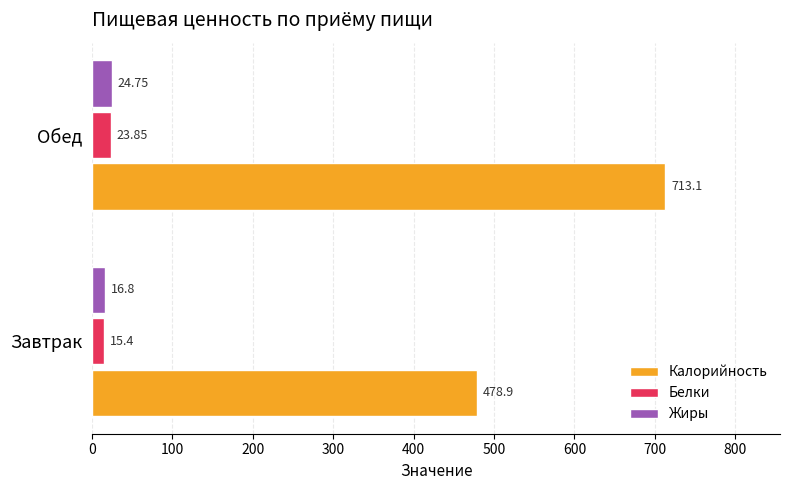

Which series changed the most between Завтрак and Обед?

Калорийность